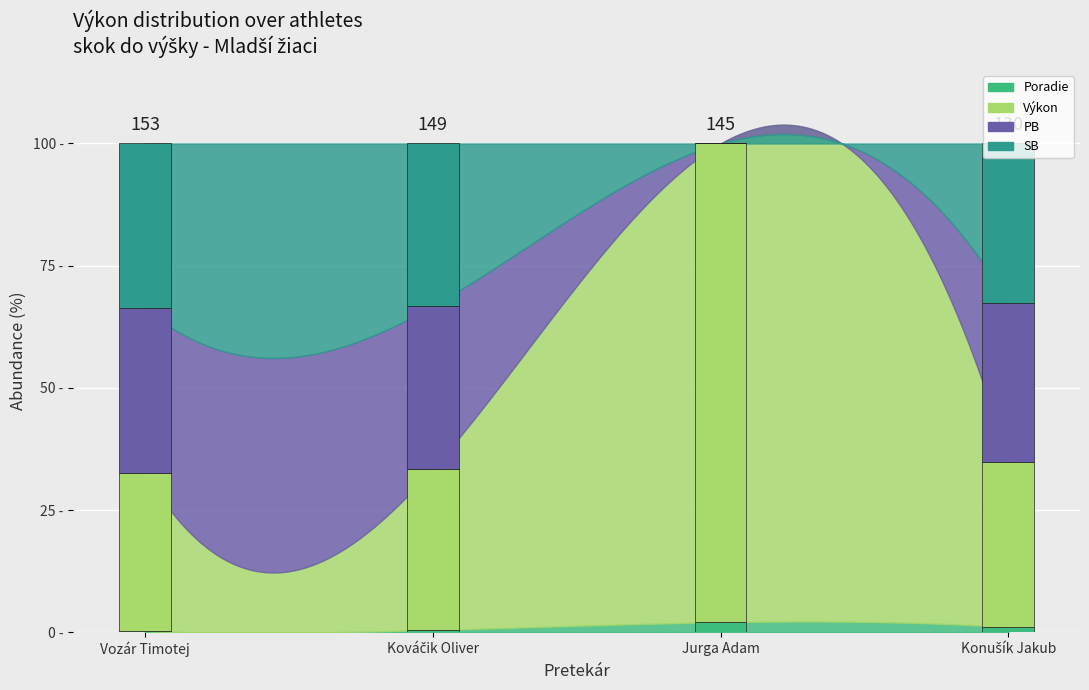

List the labels in order of SB value, largest first.

Vozár Timotej, Kováčik Oliver, Konušík Jakub, Jurga Adam